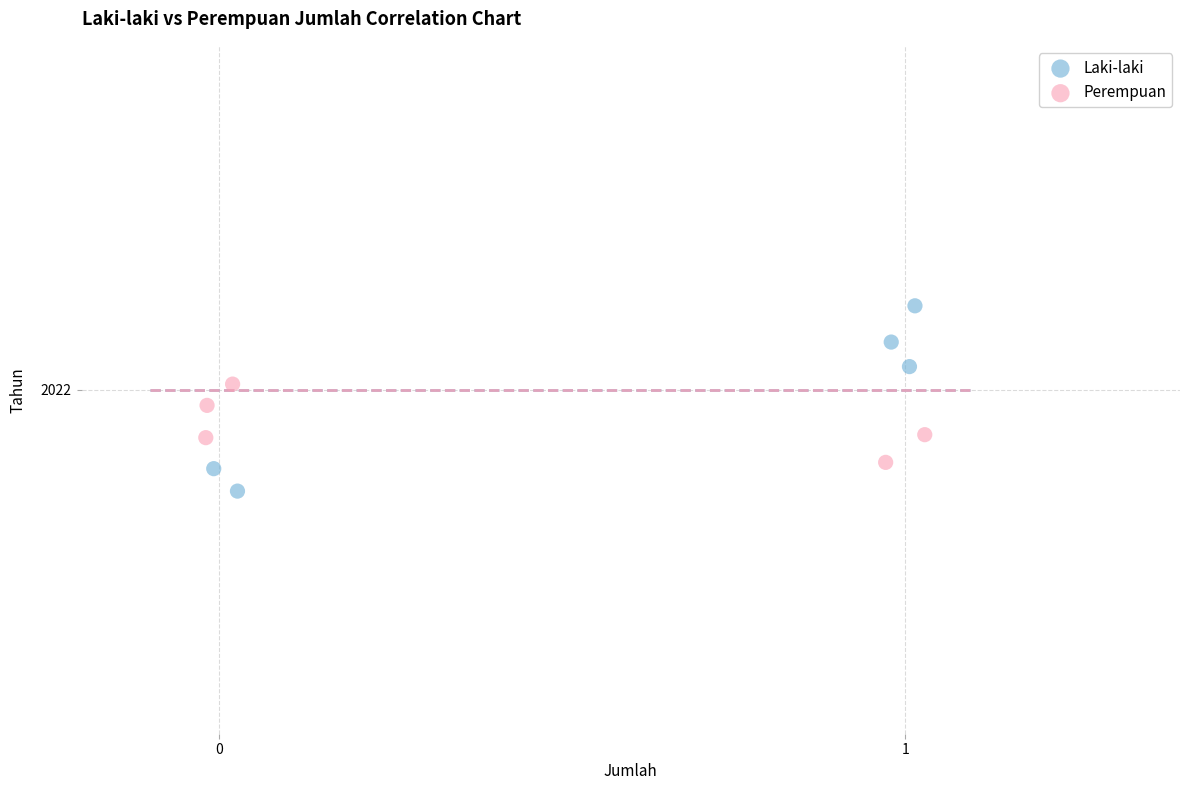

Which series reaches the minimum Y coordinate?

Laki-laki